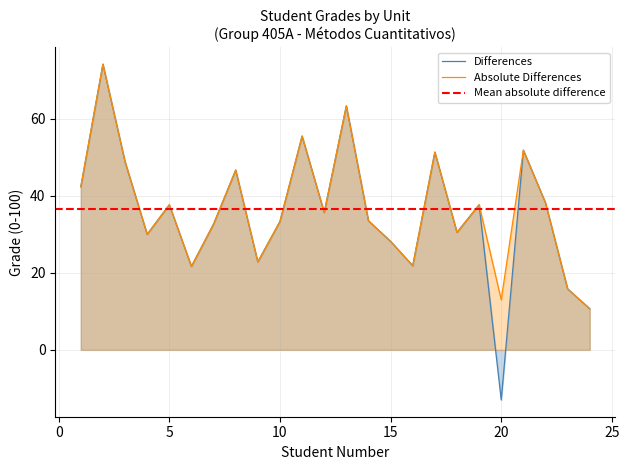

What is the lowest value of the Absolute Differences series?

10.7